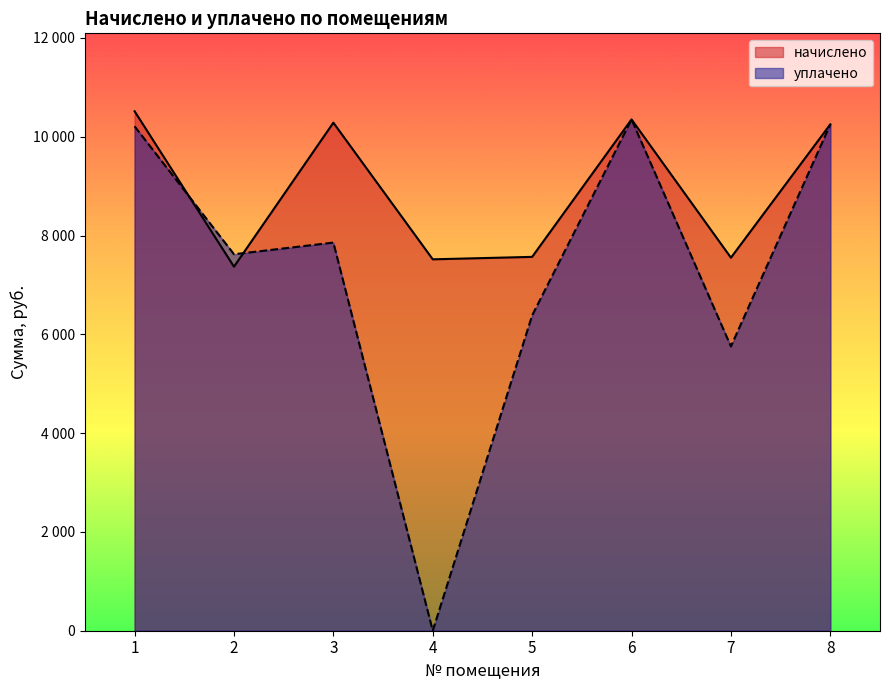

Is the value of уплачено at 4 greater than the value of начислено at 4?

No